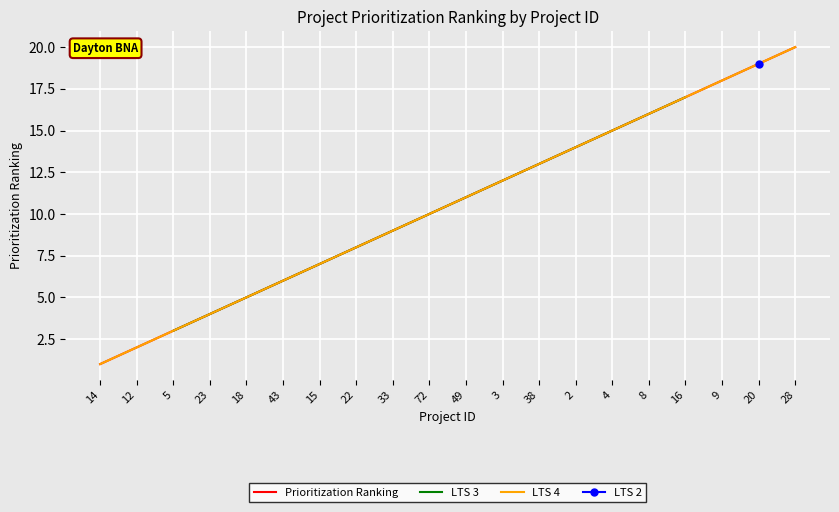

List the labels in order of value, largest first.

28, 20, 9, 16, 8, 4, 2, 38, 3, 49, 72, 33, 22, 15, 43, 18, 23, 5, 12, 14